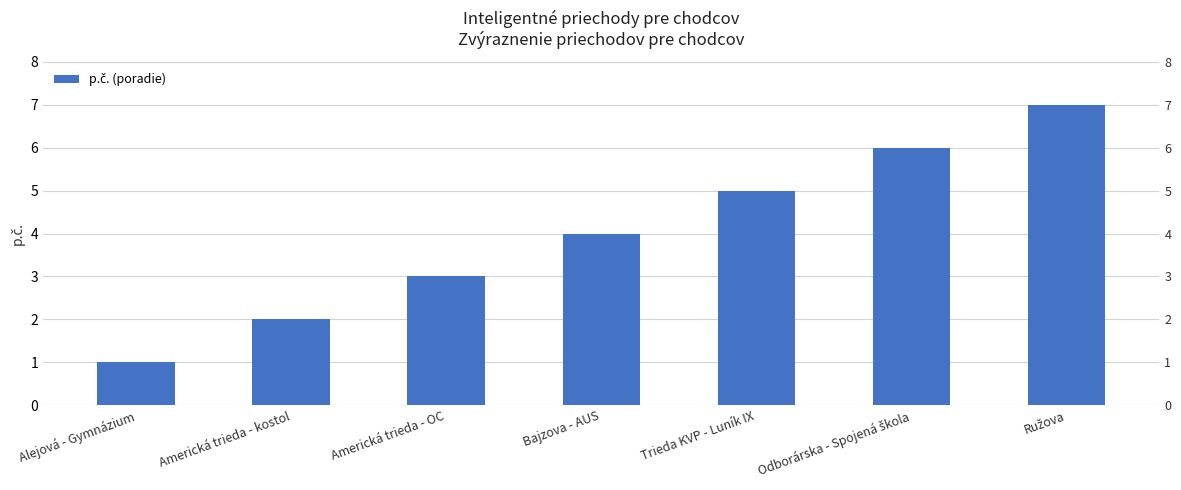

List the labels in order of value, largest first.

Ružova, Odborárska - Spojená škola, Trieda KVP - Luník IX, Bajzova - AUS, Americká trieda - OC, Americká trieda - kostol, Alejová - Gymnázium